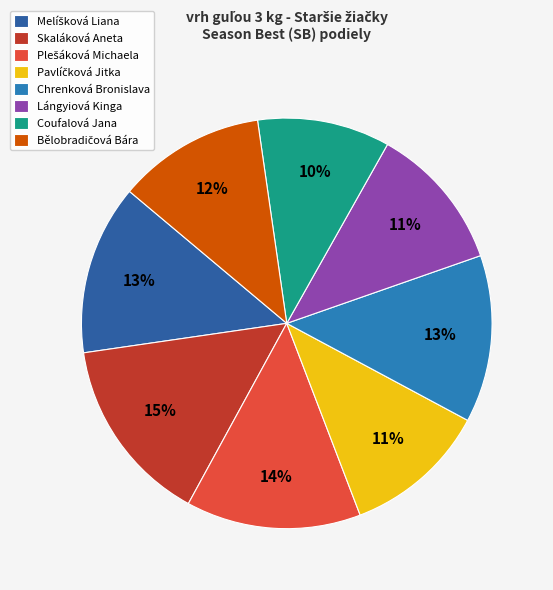

How many slices are in this pie chart?

8